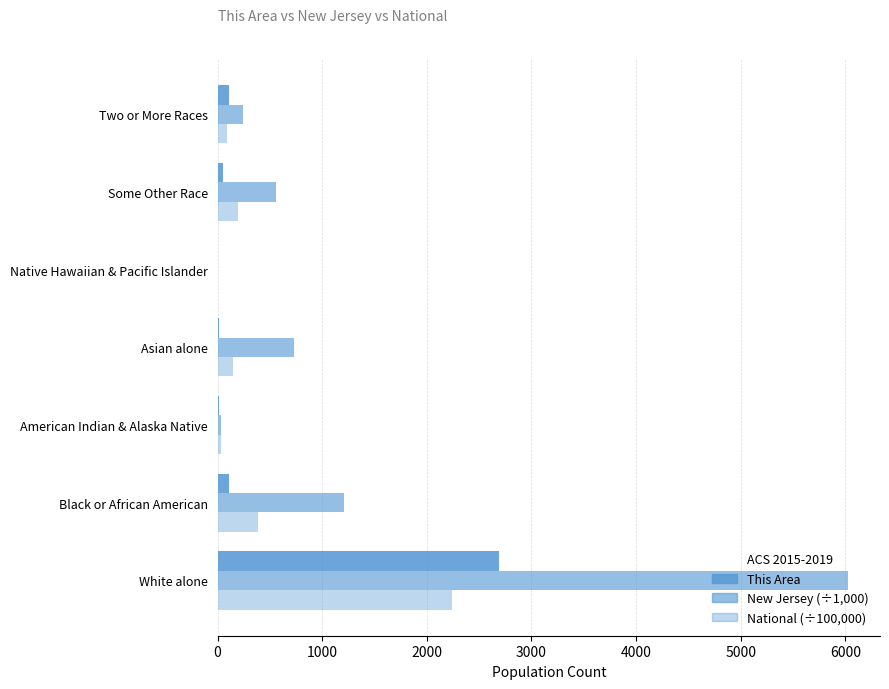

Reading left to right, what are all the values shown in this chart?

This Area: 0=2693.0	1000=111.0	2000=10.0	3000=16.0	4000=0.0	5000=52.0	6000=107.0
New Jersey (÷1,000): 0=6029.2	1000=1204.8	2000=29.0	3000=725.7	4000=3.0	5000=559.7	6000=240.3
National (÷100,000): 0=2235.5	1000=389.3	2000=29.3	3000=146.7	4000=5.4	5000=191.1	6000=90.1